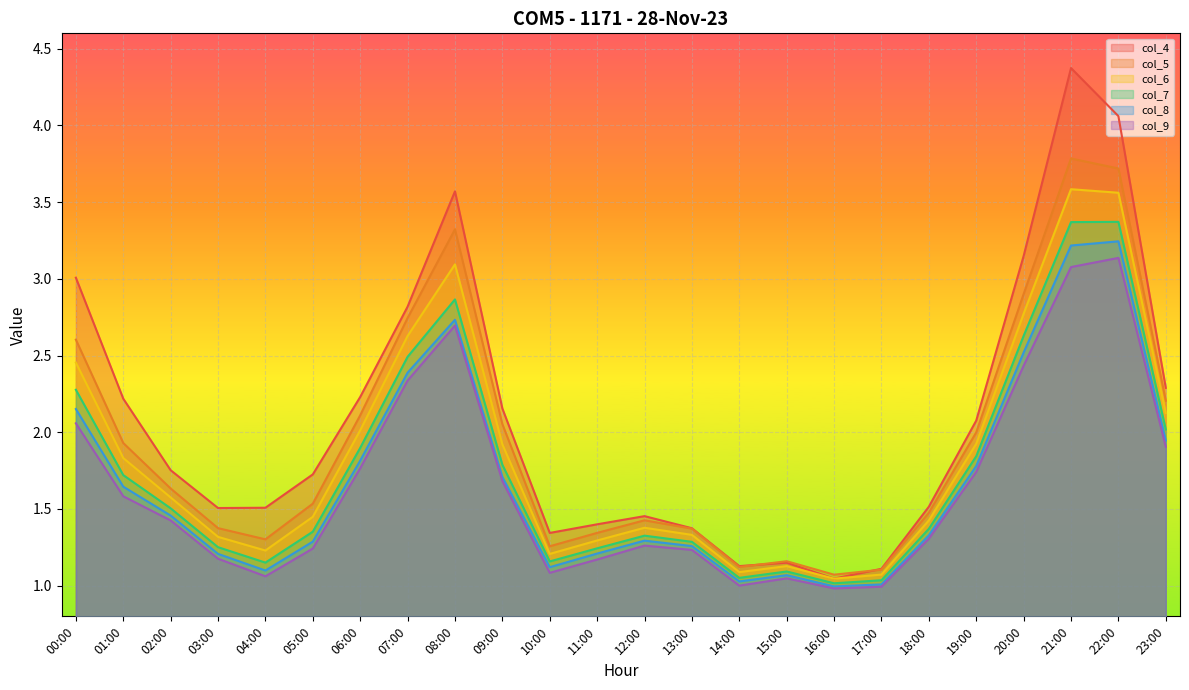

What is the spread (max minus min) of values at 07:00?

0.5